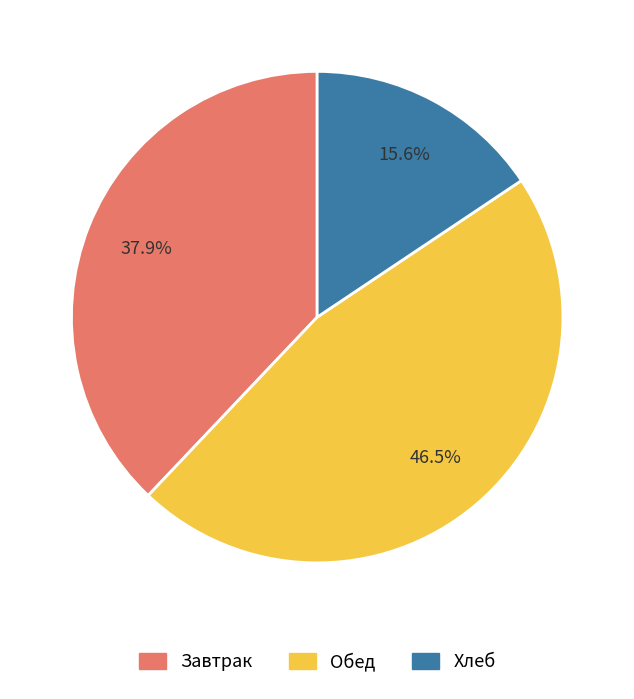

Does any single category account for the majority?

No